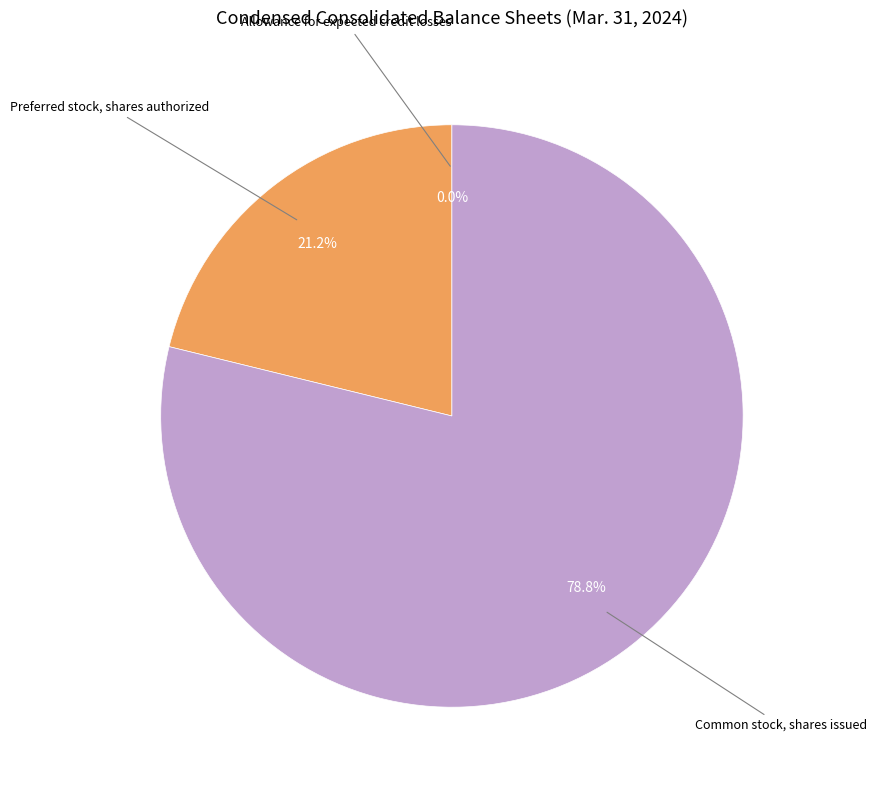

To the nearest percent, what is the average slice percentage?

33%